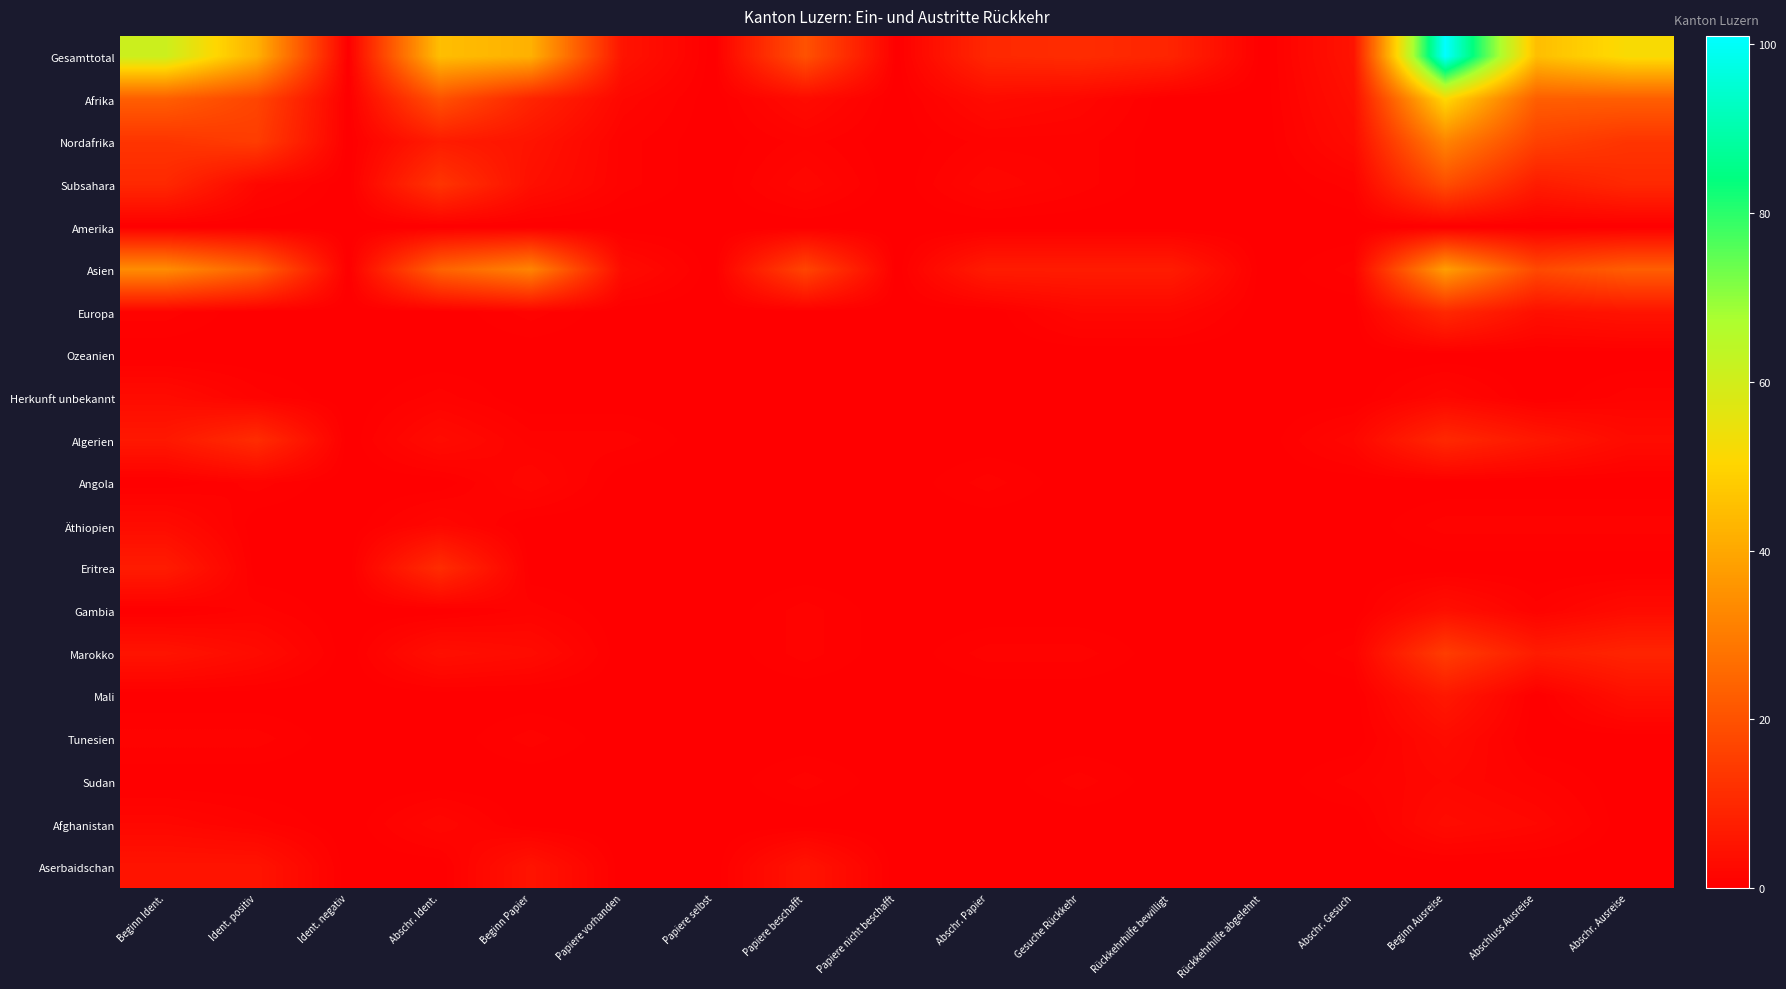

Which series has the largest range (max minus min)?

Gesamttotal